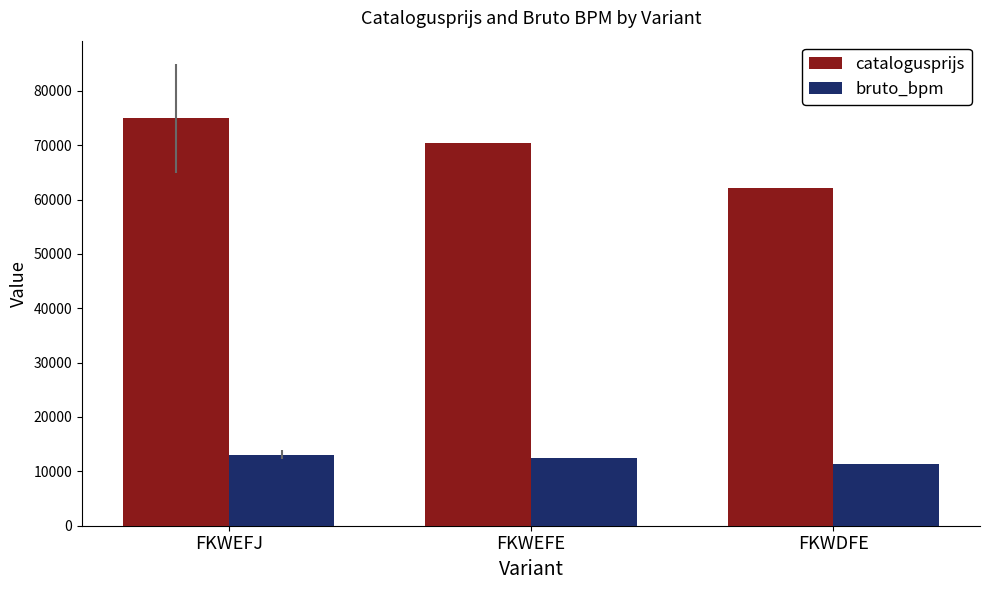

Where does the catalogusprijs series first go above 70347?

FKWEFJ